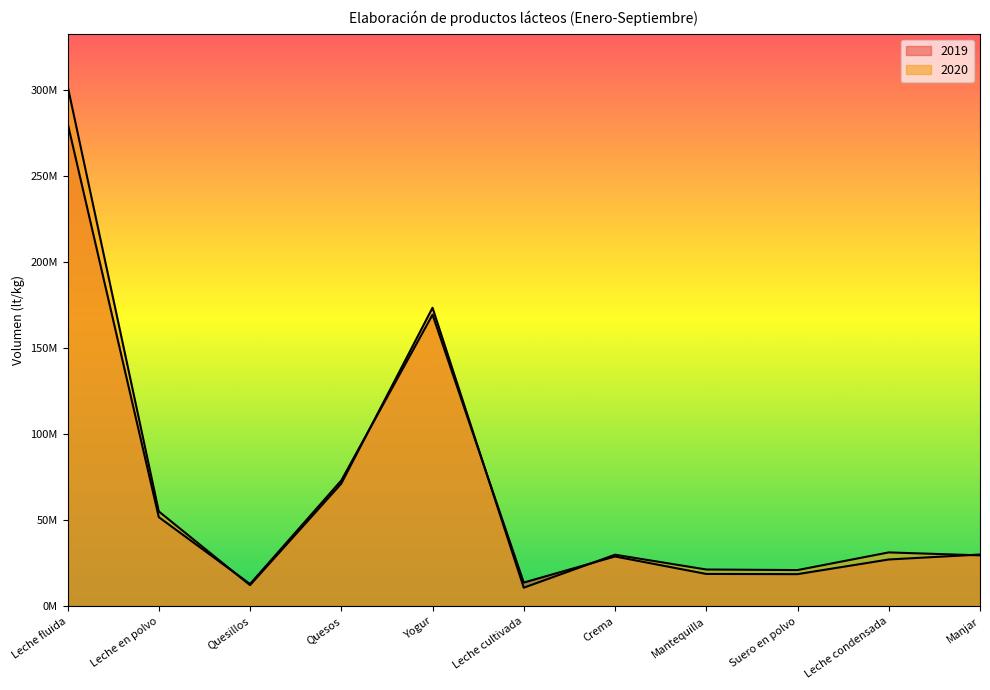

What position from the right is Leche fluida?

11